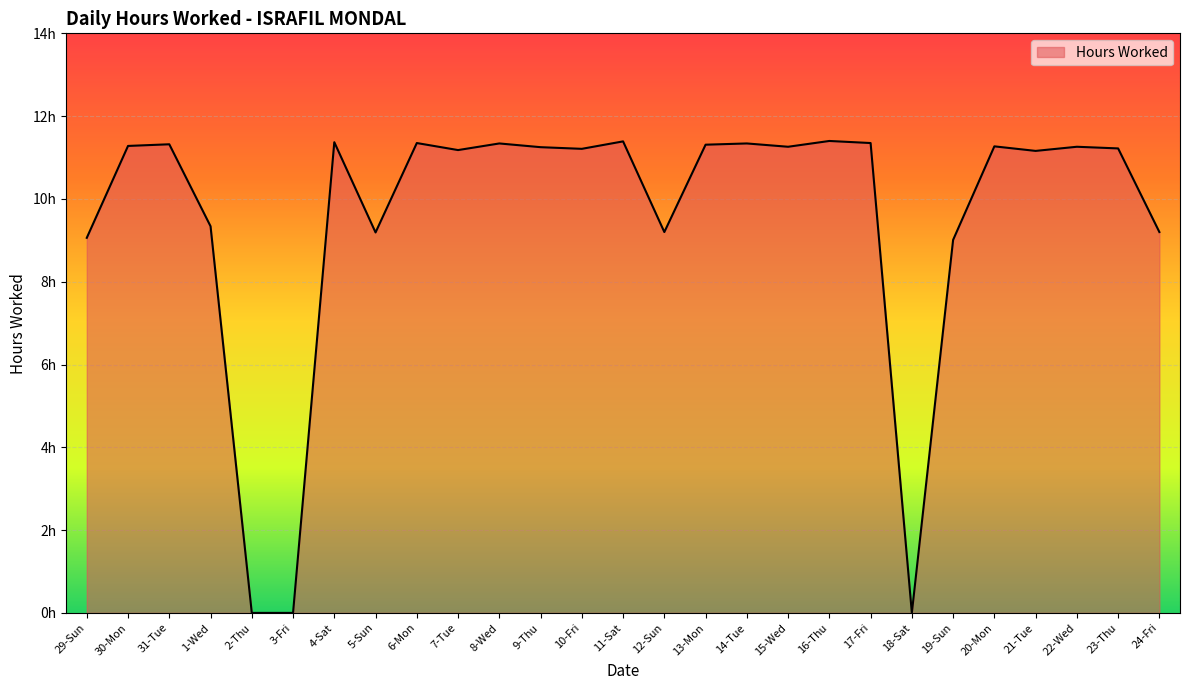

Read the value at 1-Wed.

9.3